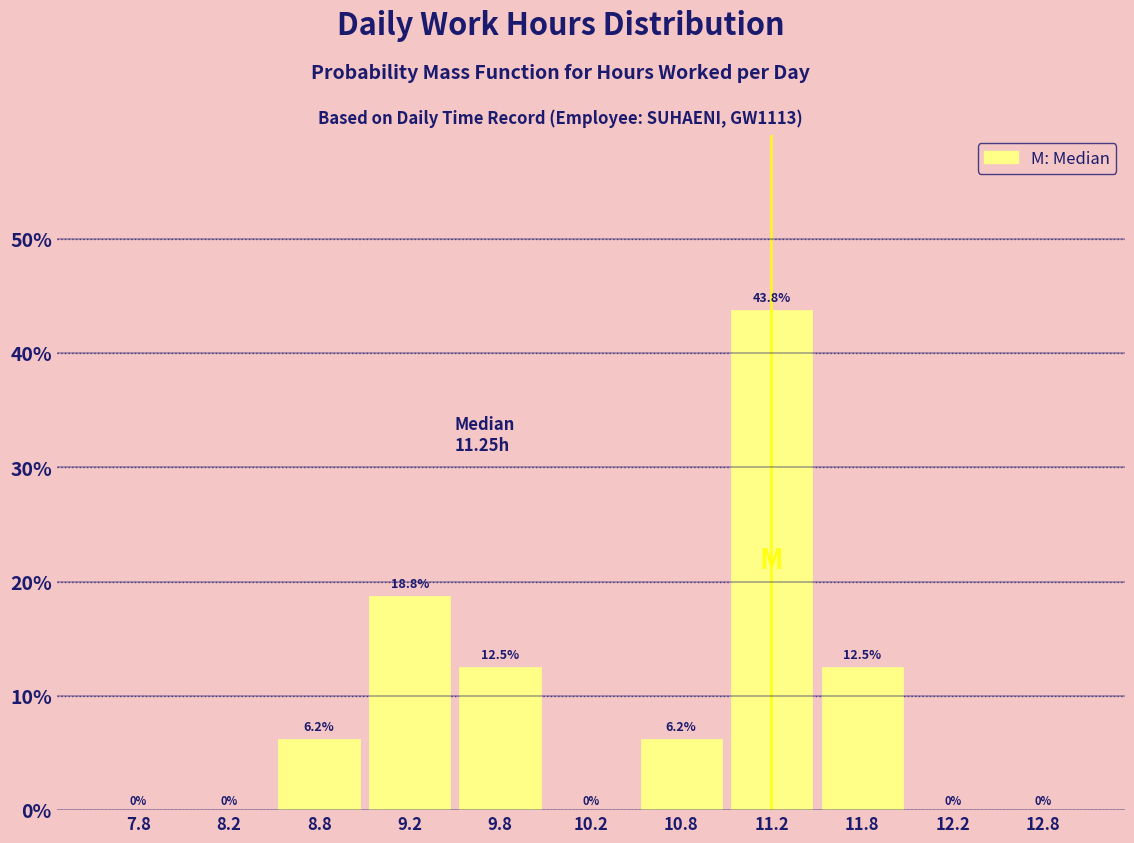

Which range on the x-axis has the tallest bar?

11.0 to 11.5